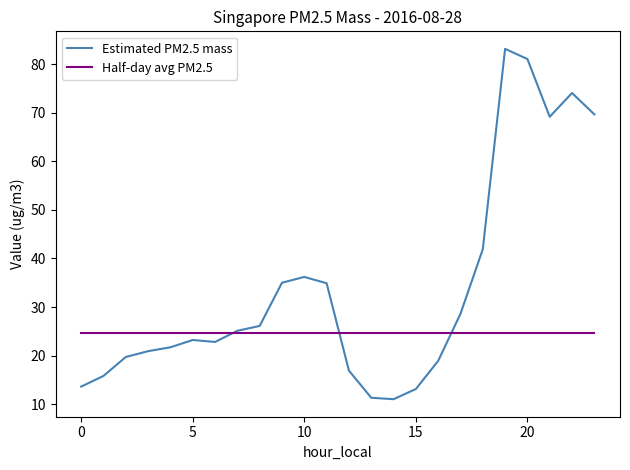

Which series has the widest spread of values?

Estimated PM2.5 mass